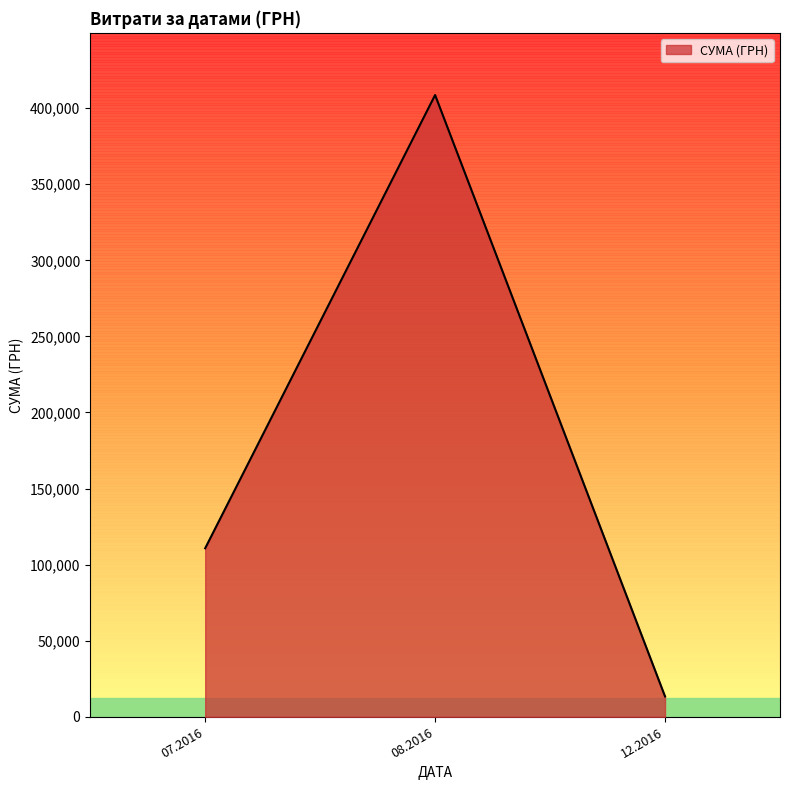

What is the difference between the maximum and minimum values?

395267.1